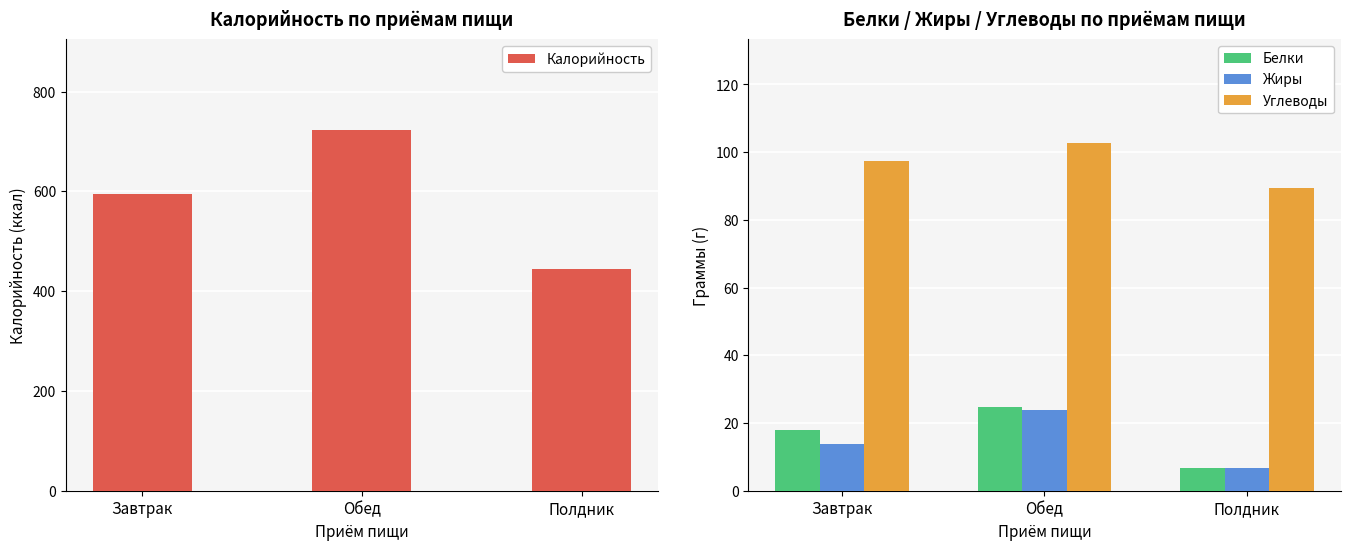

What is the label of the 2nd bar from the left?

Обед